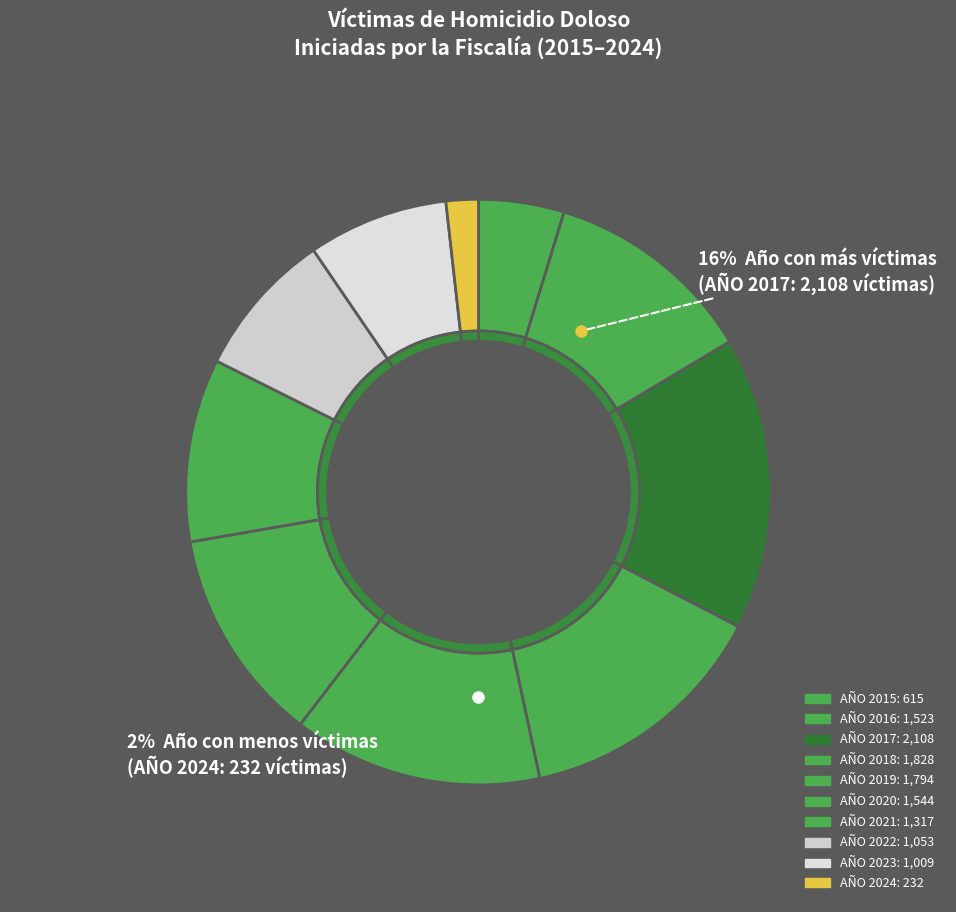

Is it true that AÑO 2017 is 5% of the pie?

False